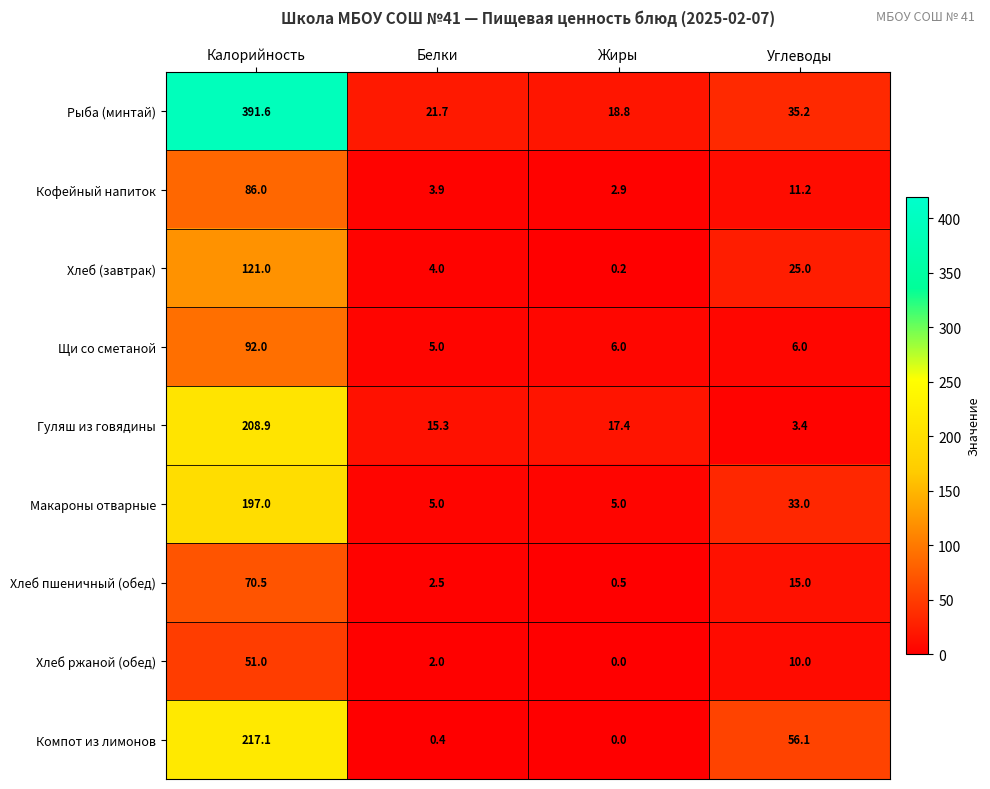

Is it true that Хлеб ржаной (обед) equals 10.0 at Углеводы?

True